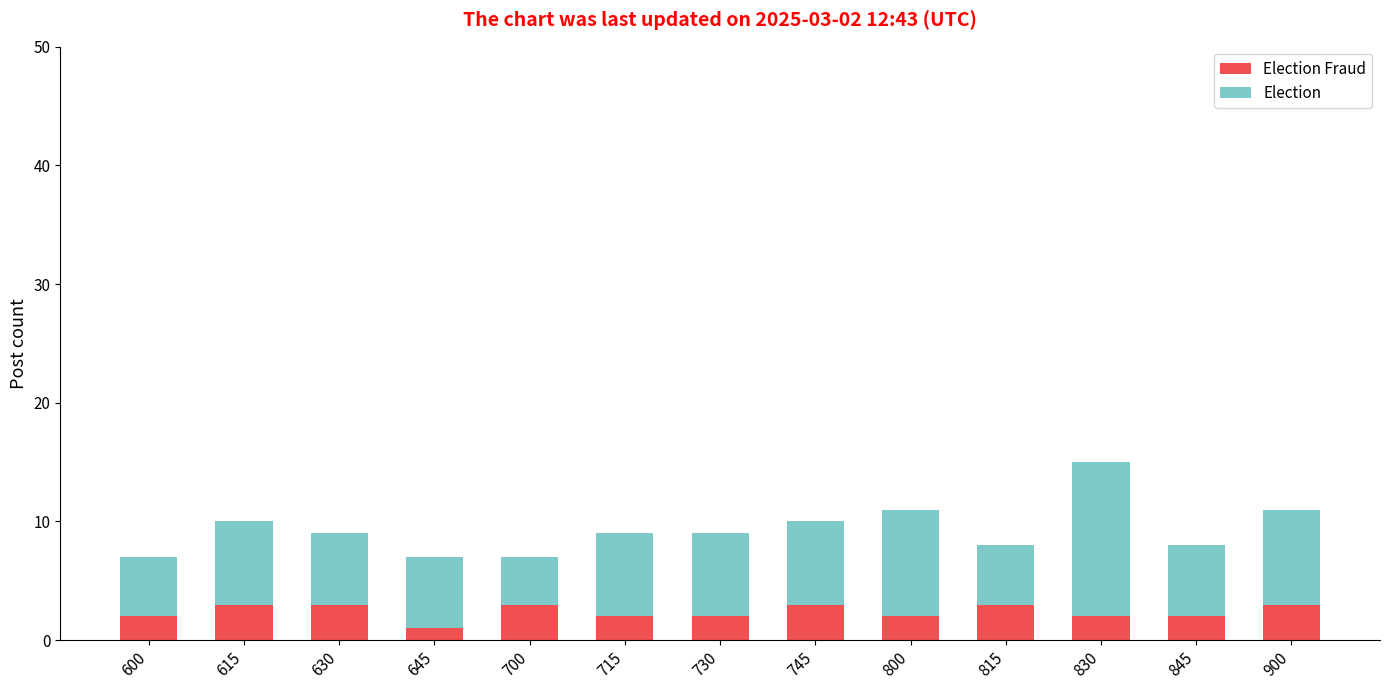

At which category is the sum across all series the highest?

830